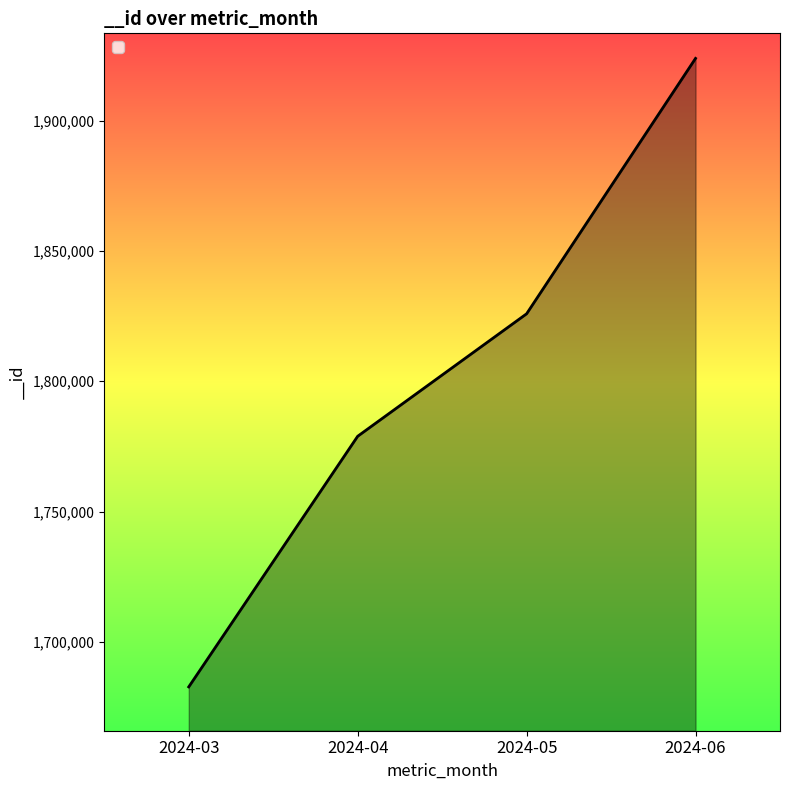

What is the difference between the second highest and second lowest values?

47014